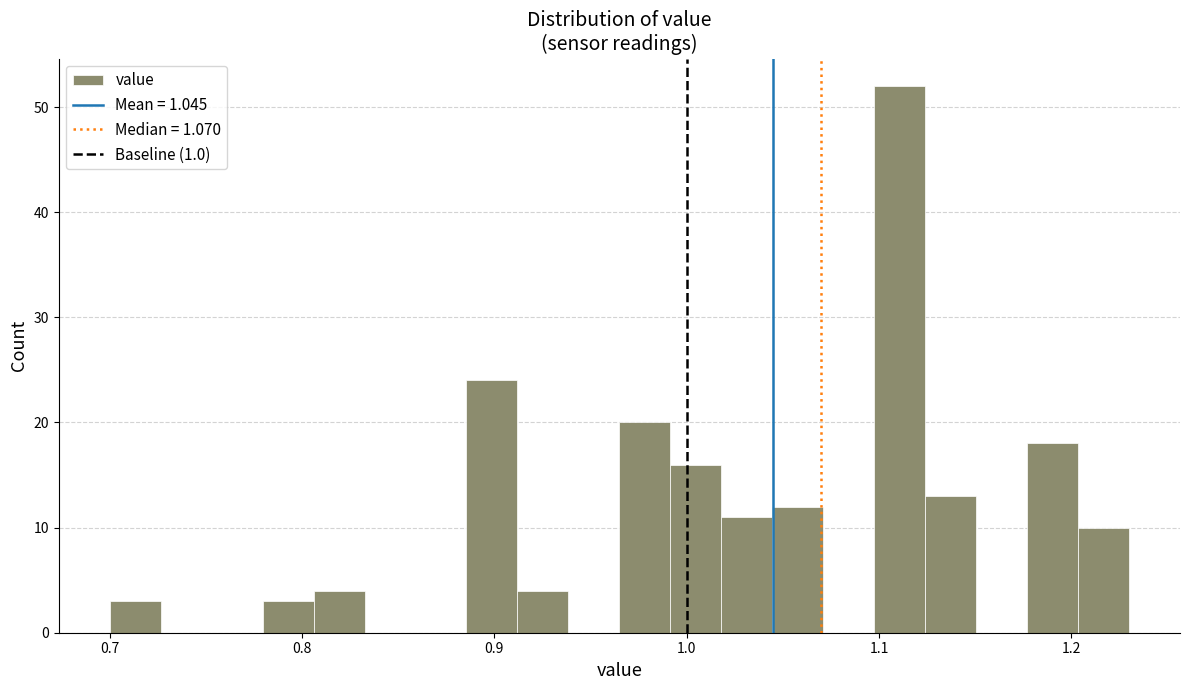

Read against the x-axis, roughly where is the centre of the tallest bar?

1.11